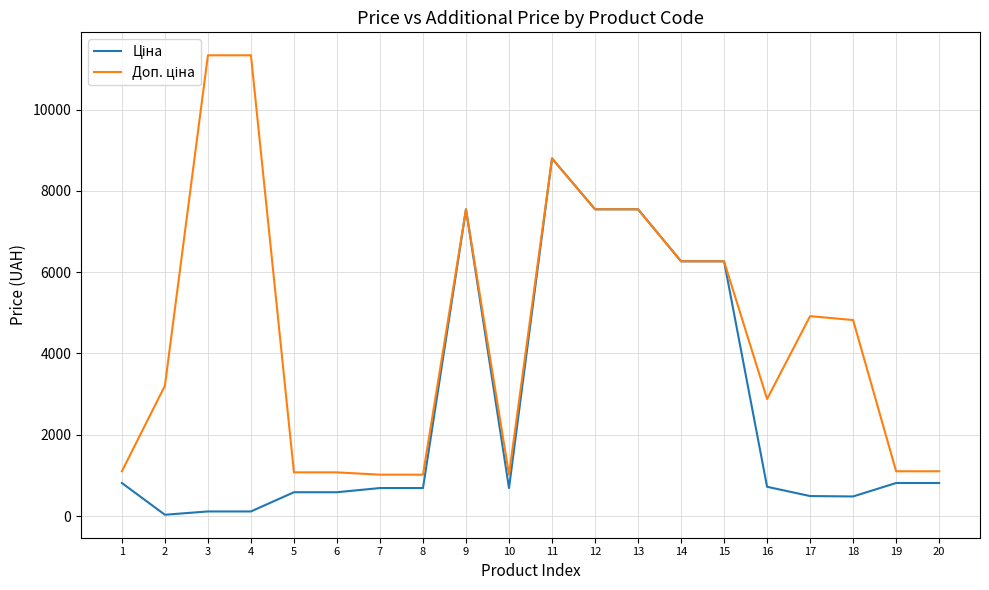

At which category is the sum across all series the highest?

11